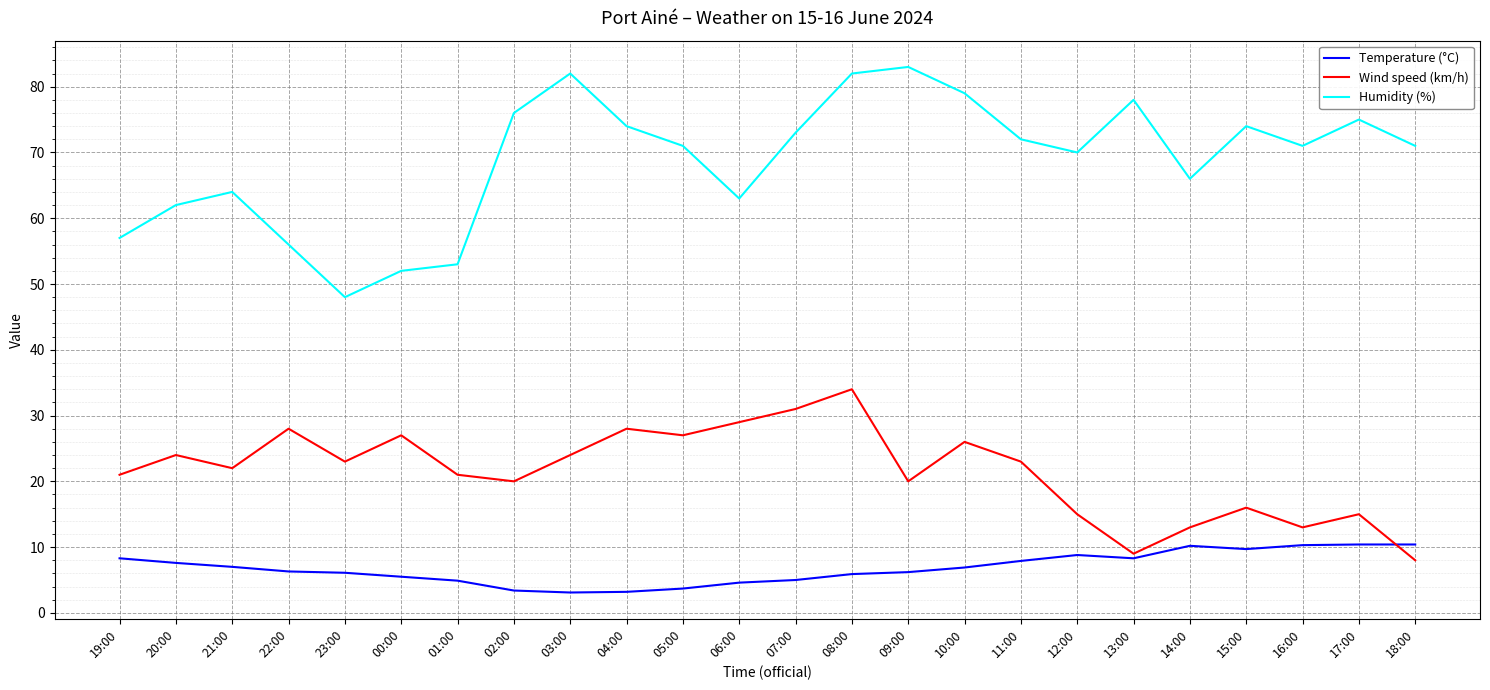

True or false: Humidity (%) and Wind speed (km/h) cross at least once.

False